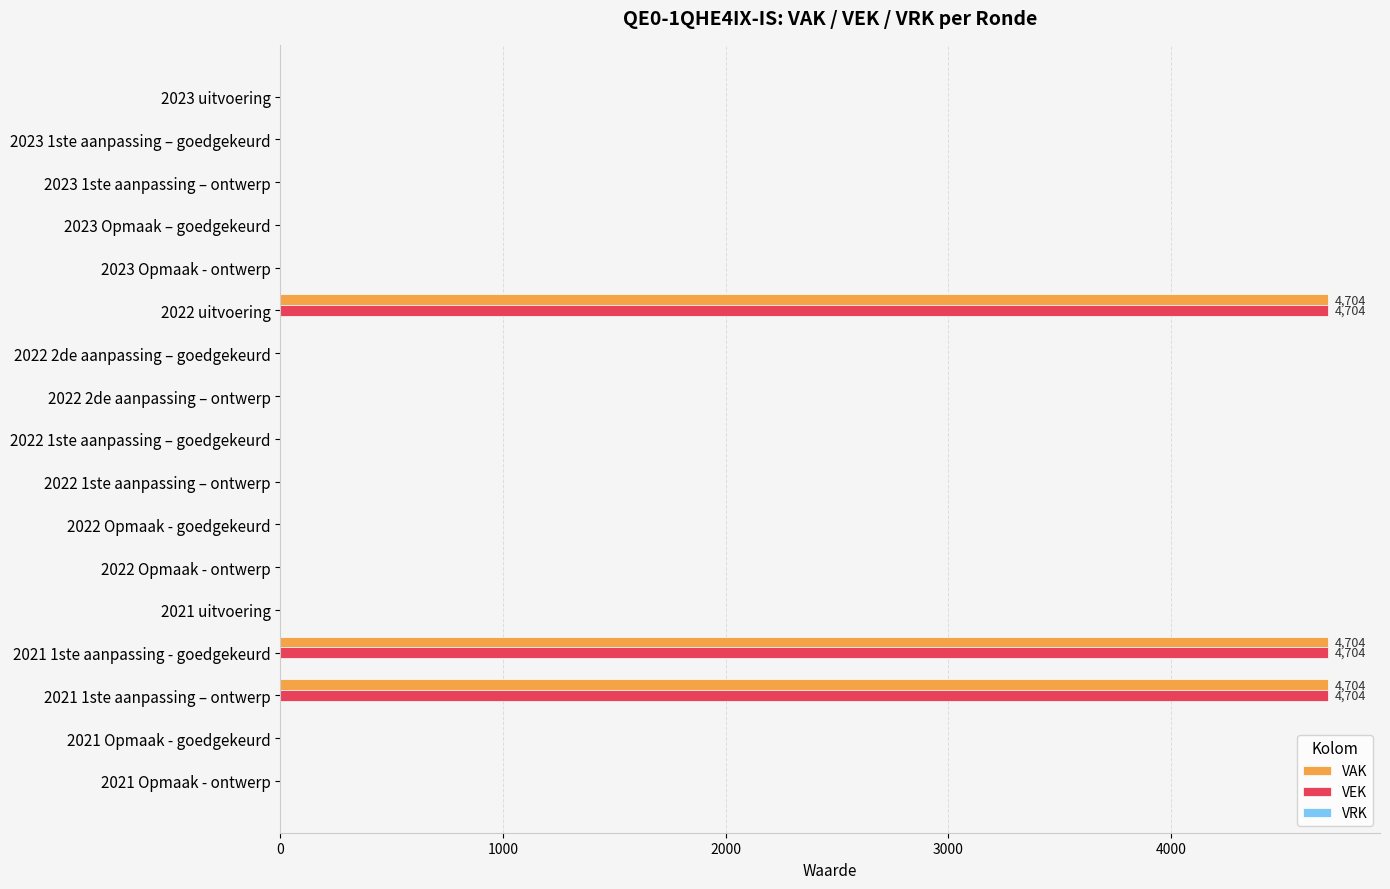

True or false: VAK has a value of -3009 at 2022 Opmaak - ontwerp.

False